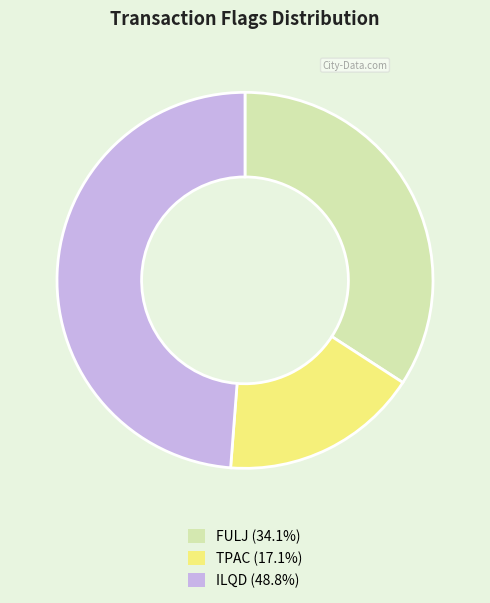

How many segments does this pie chart have?

3